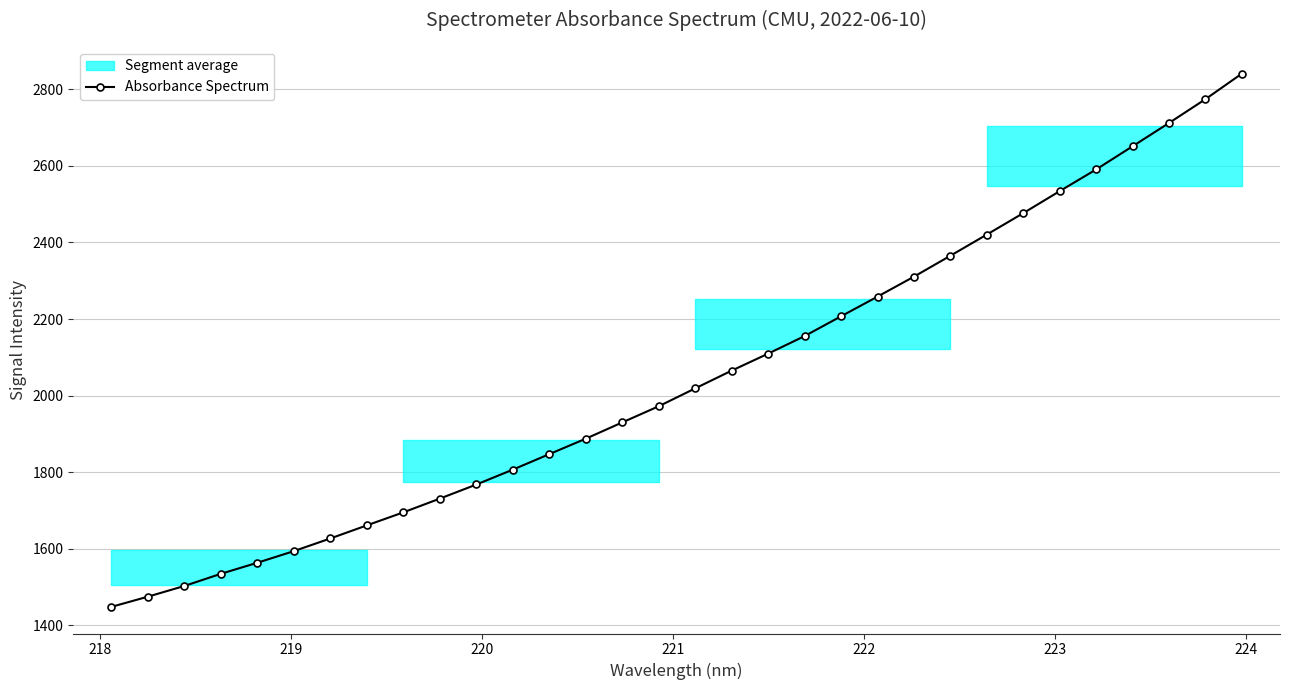

What is the minimum value for Absorbance Spectrum?

1448.7